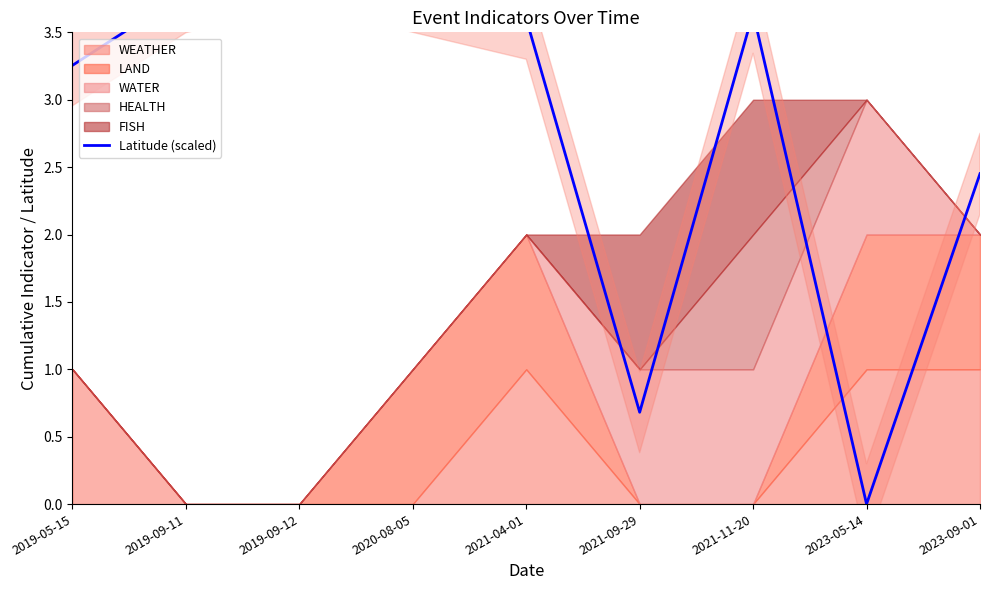

Which label corresponds to the largest value in the chart?

2019-09-12